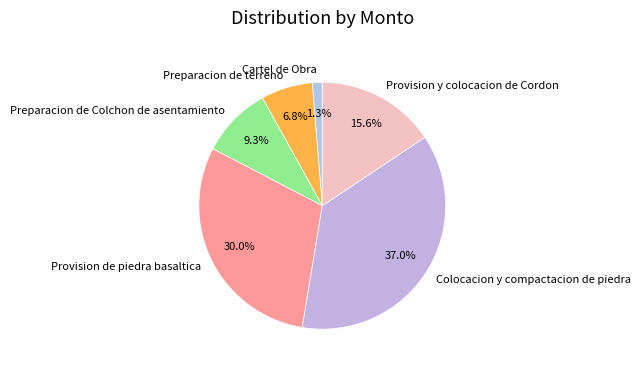

To the nearest percent, what percentage of the pie is Provision y colocacion de Cordon?

16%